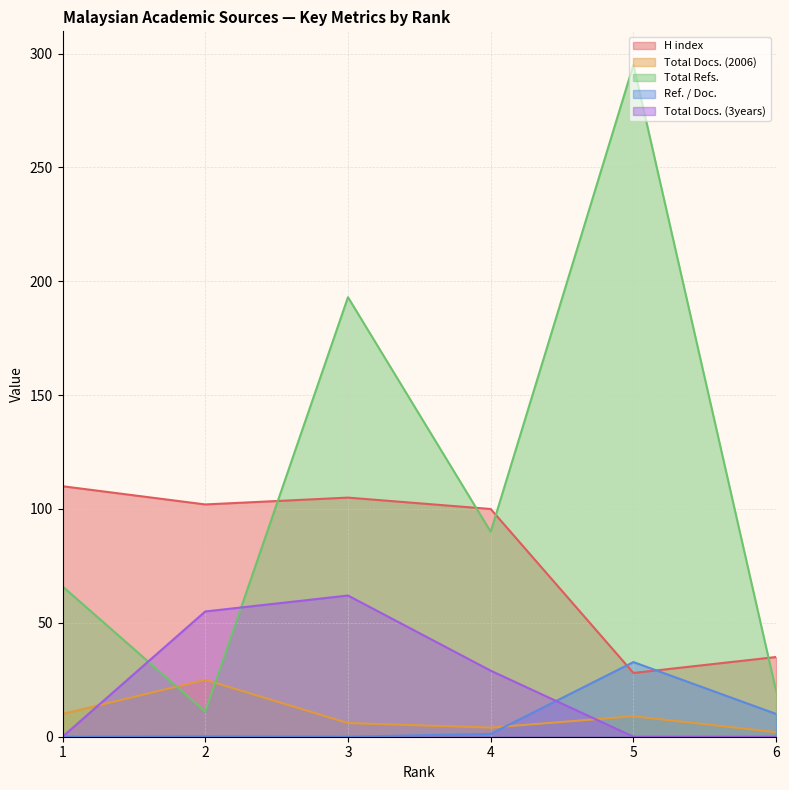

What is the greatest value displayed?

295.0